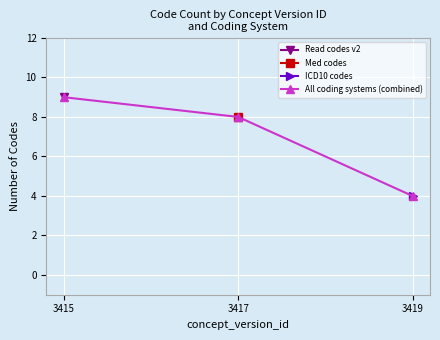

What is the sum of the values at 3415 and 3419?

13